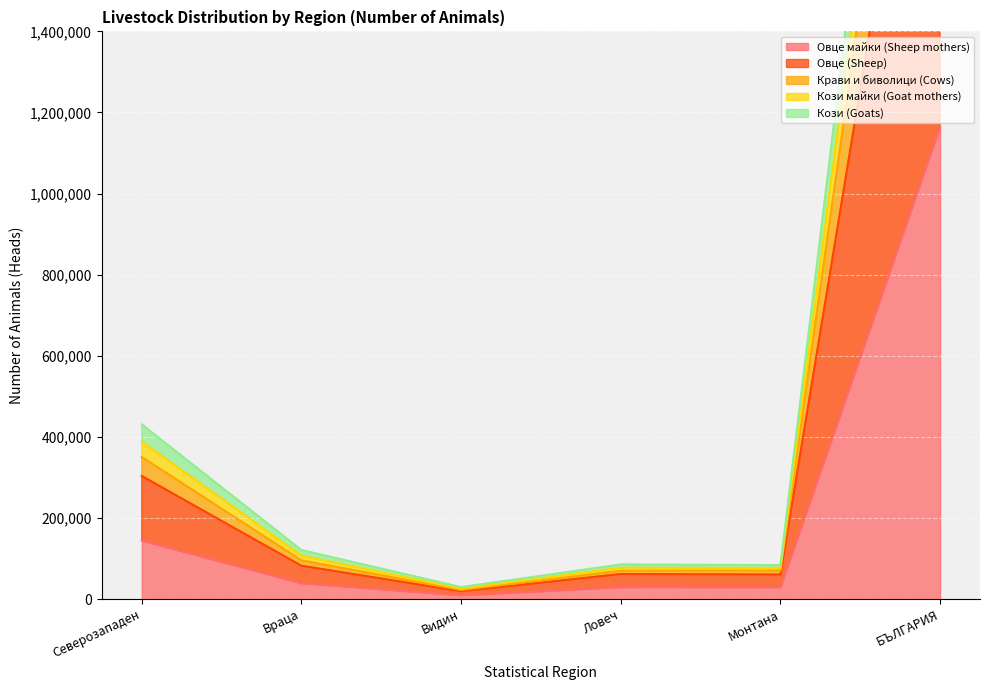

True or false: Овце (Sheep) has a value of 19178 at Видин.

True